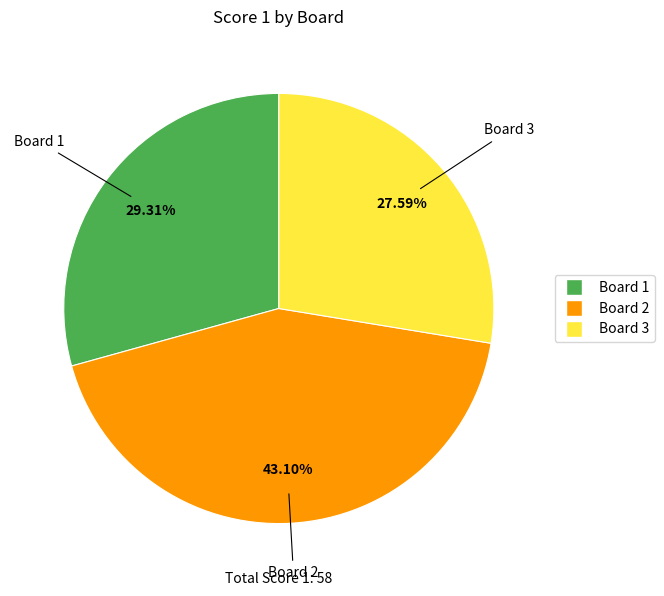

Which slice is the largest?

Board 2